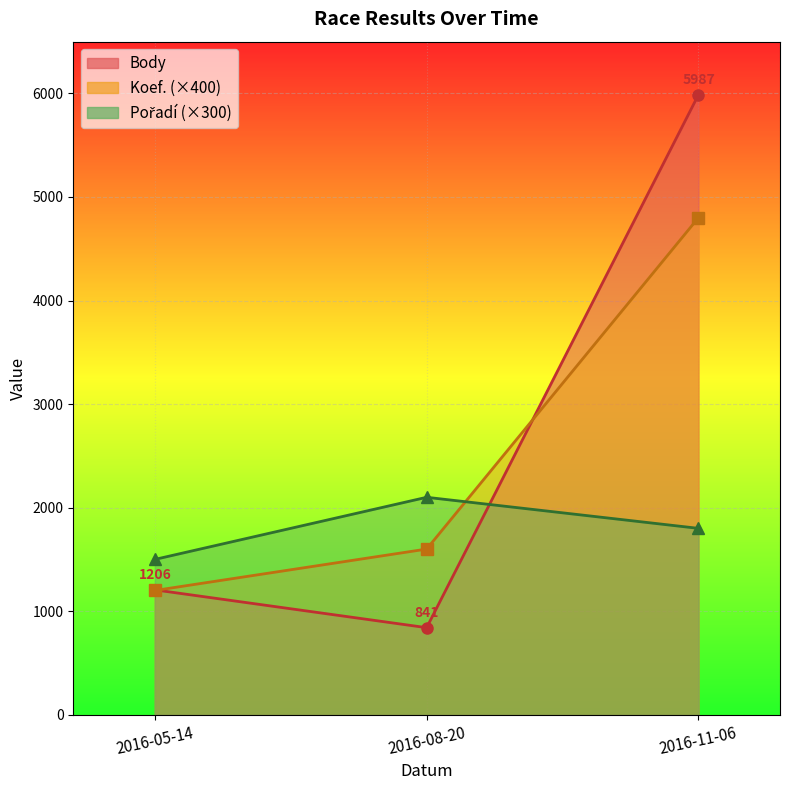

Where does the Pořadí series first go above 1800?

2016-08-20